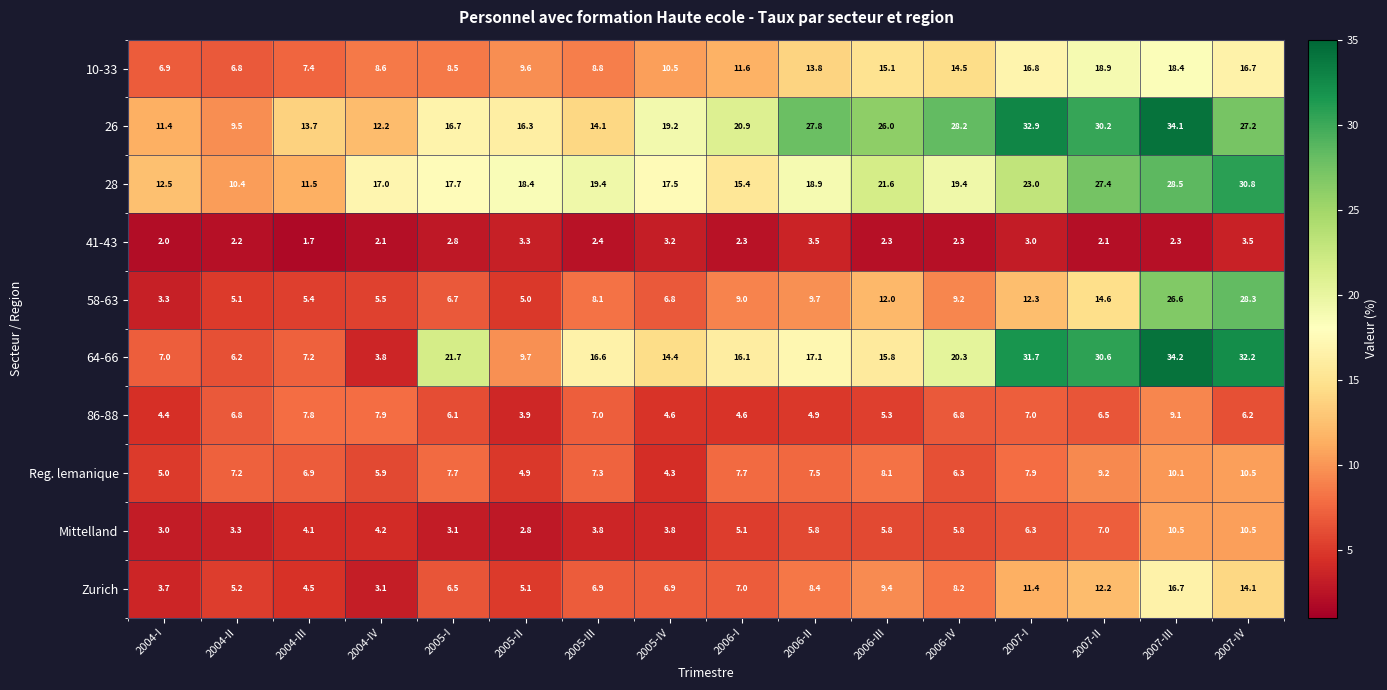

The value of Mittelland at 2004-I is 4.5. True or false?

False